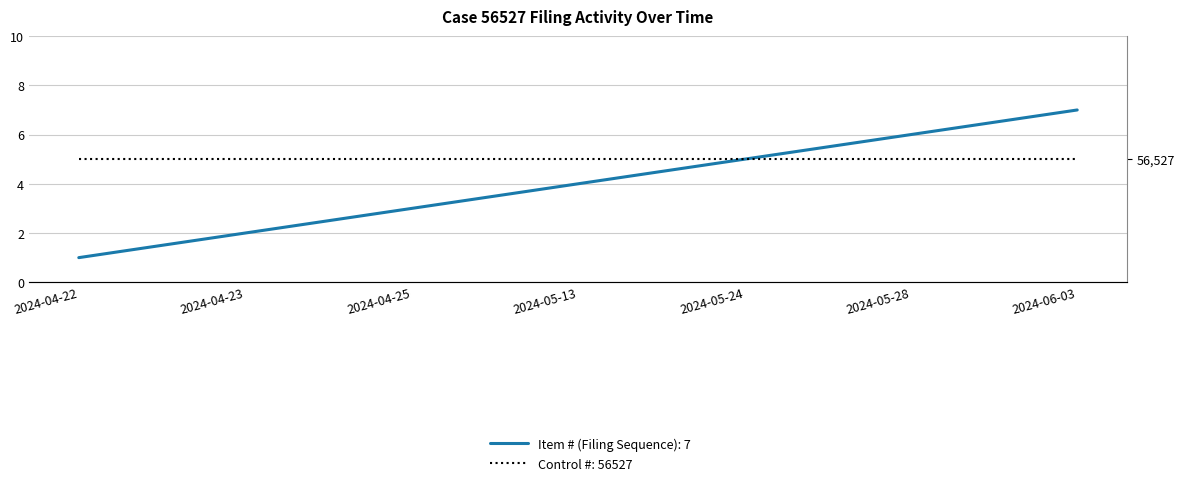

What is the label of the 3rd point from the right?

2024-05-24